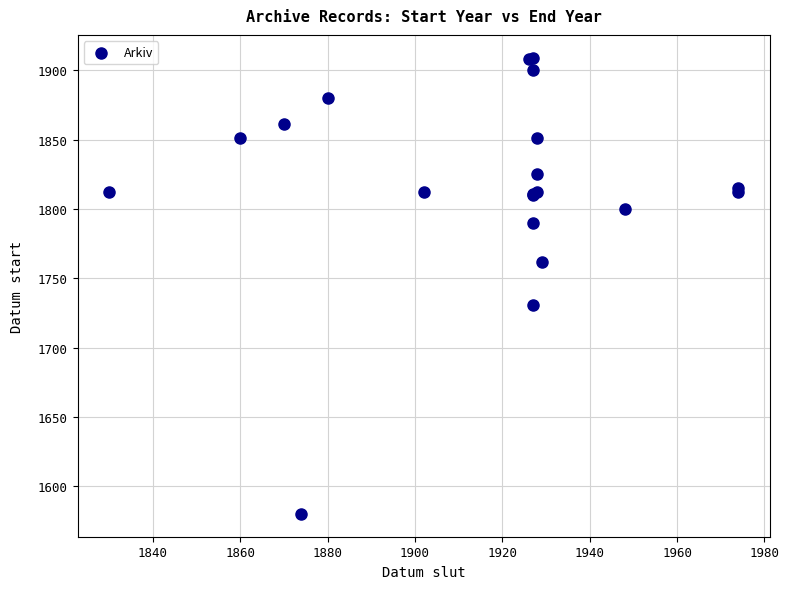

What Y value in the scatter plot is closest to 1744?

1731